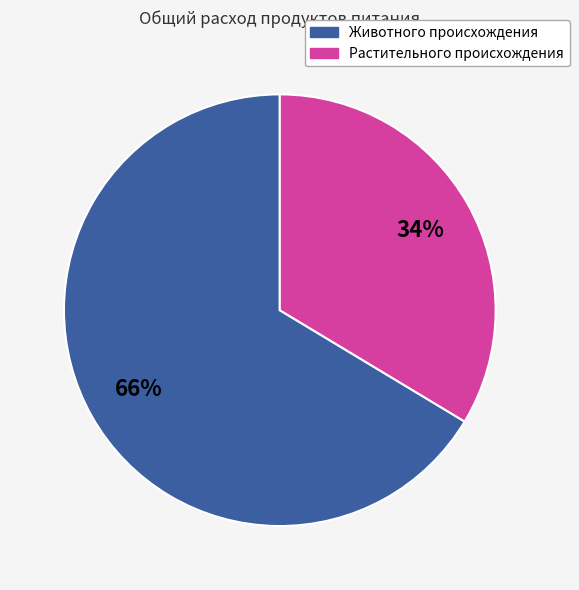

Is there a majority slice in this chart?

Yes